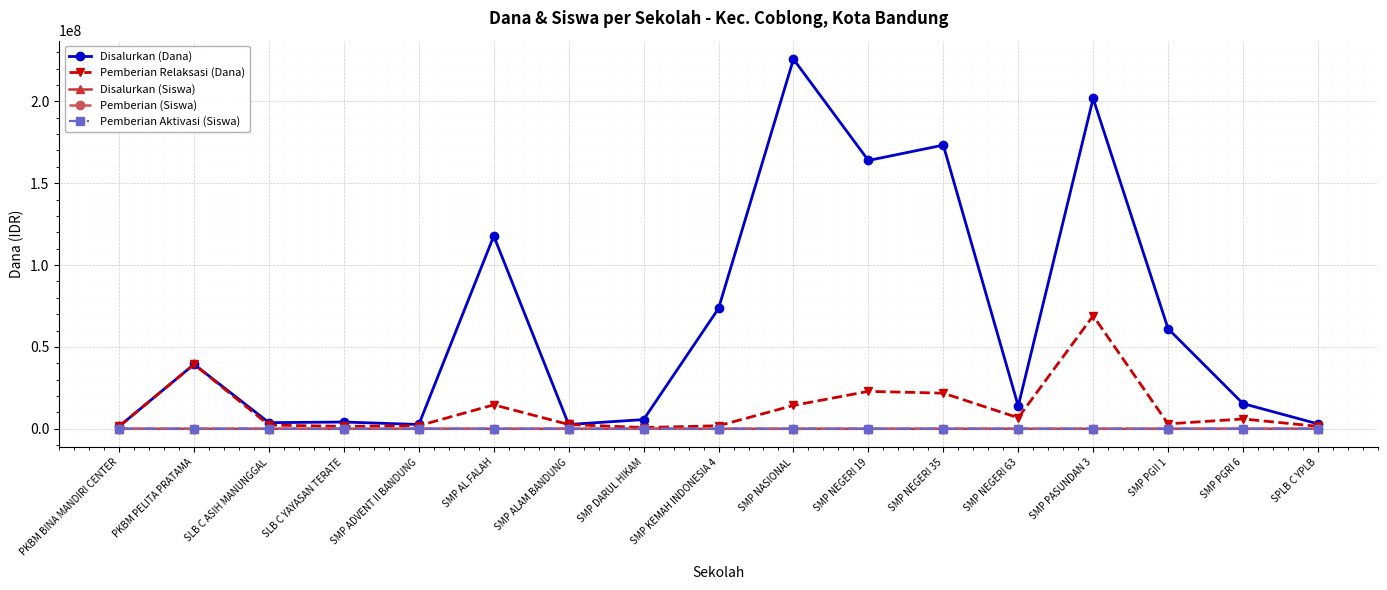

Which category has the highest value across all series?

SMP NASIONAL